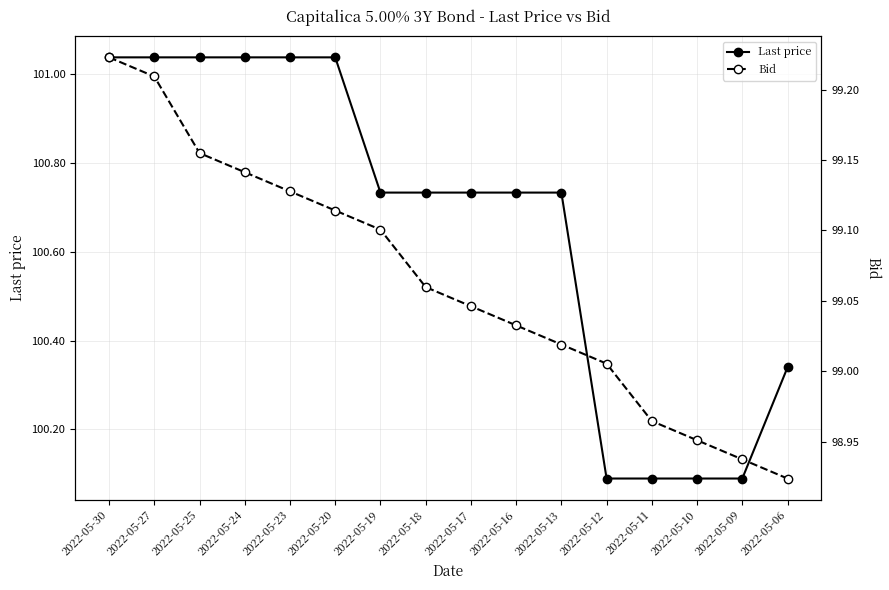

What are all the series names shown in the legend?

Last price, Bid